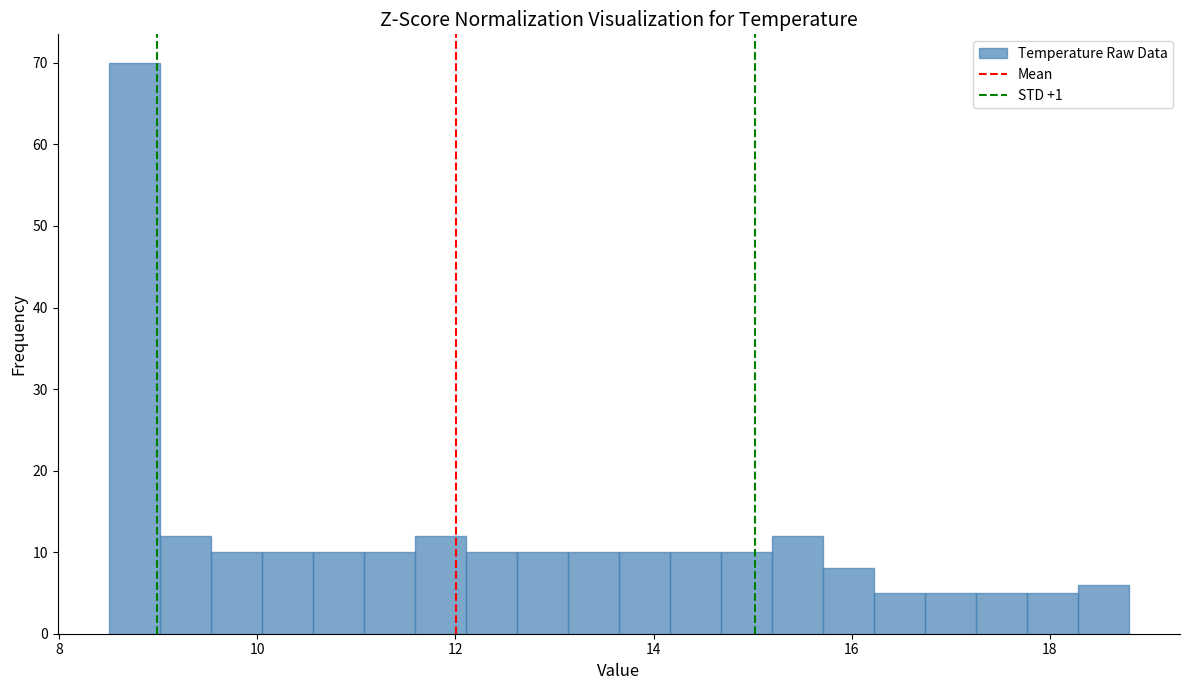

Around what value on the x-axis is the tallest bar? Give the approximate position of its centre, as read against the axis.

8.8